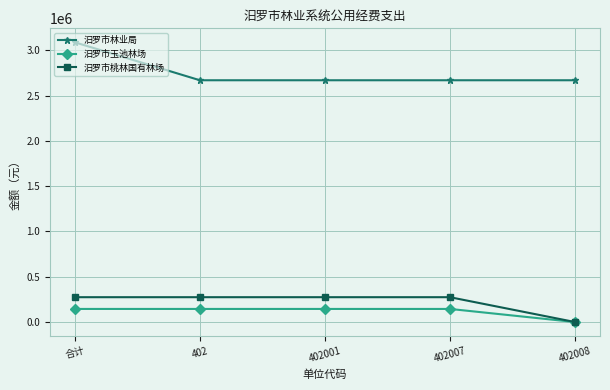

Which category has the lowest value across all series?

402008